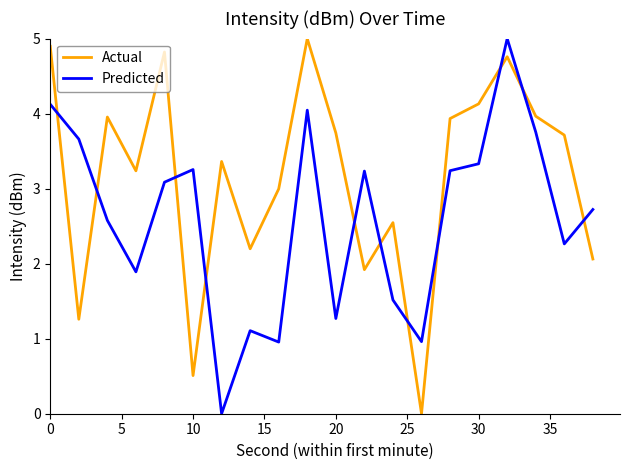

True or false: Predicted and Actual cross at least once.

True